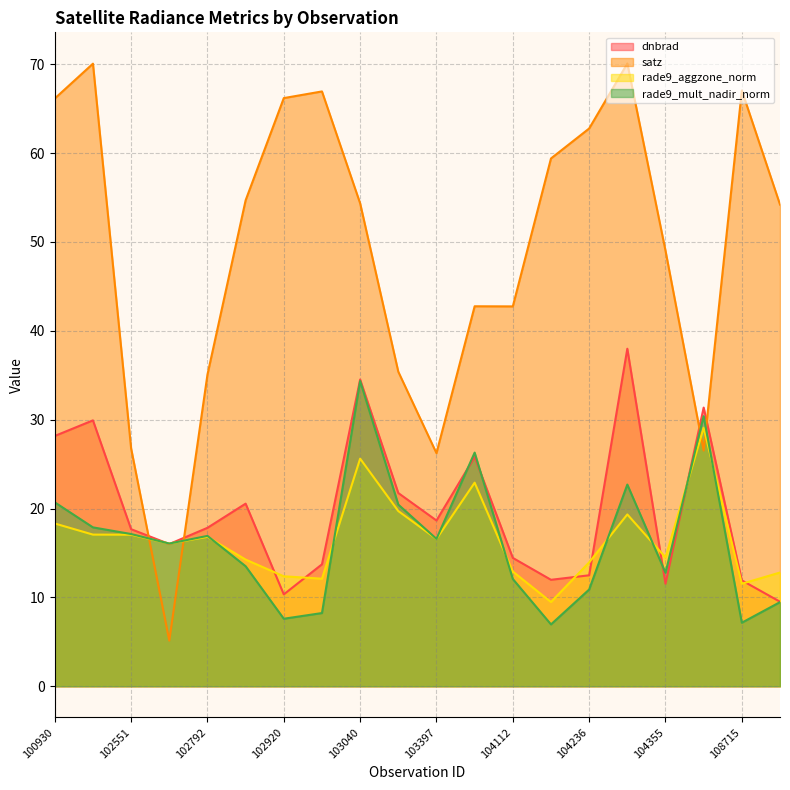

The rade9_mult_nadir_norm series shows 17.1 at 102551. True or false?

True